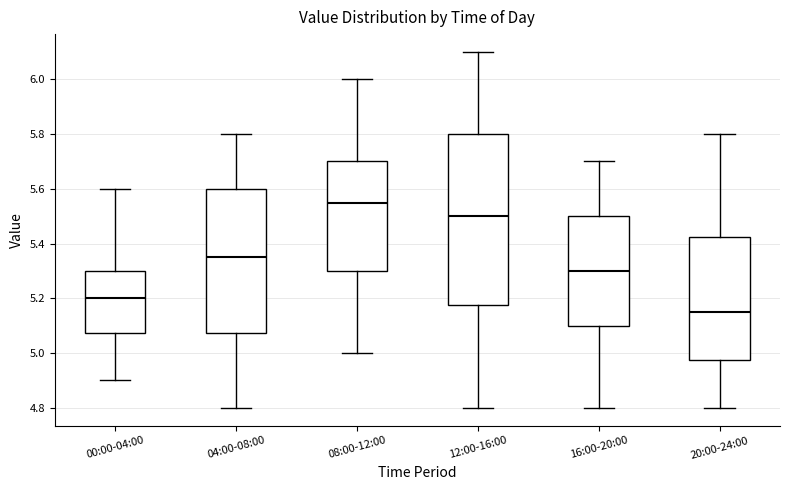

Which box has the highest median line?

08:00-12:00